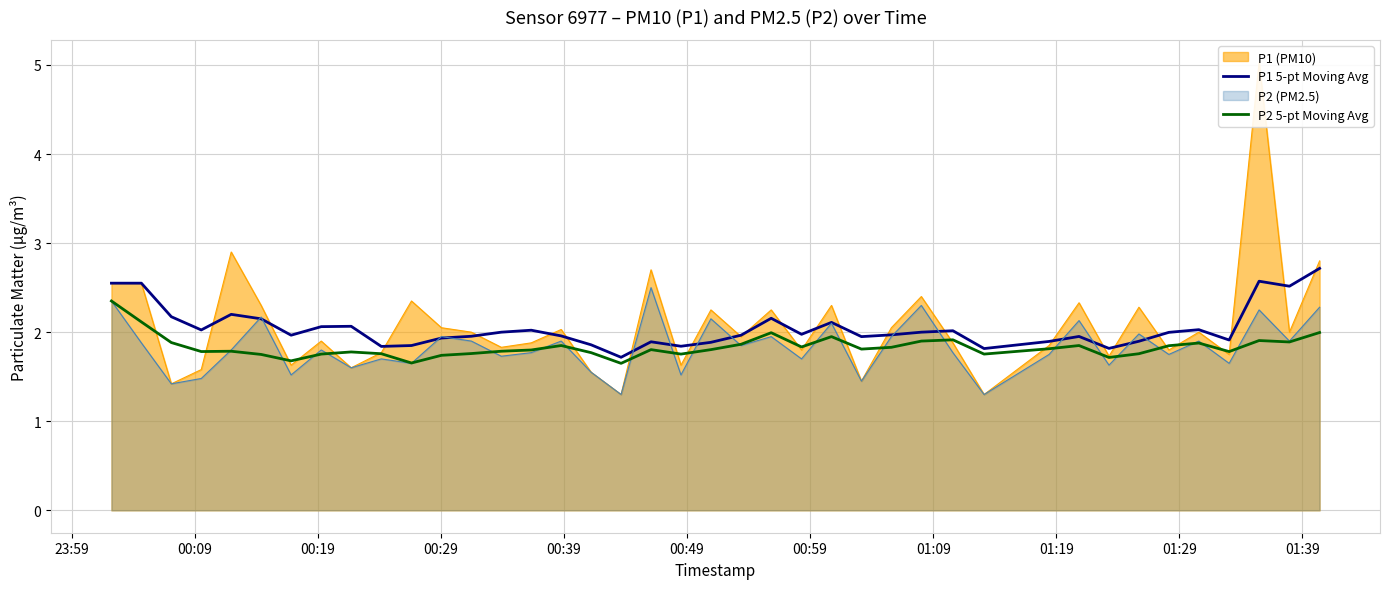

What is the minimum value for P2 (PM2.5)?

1.3